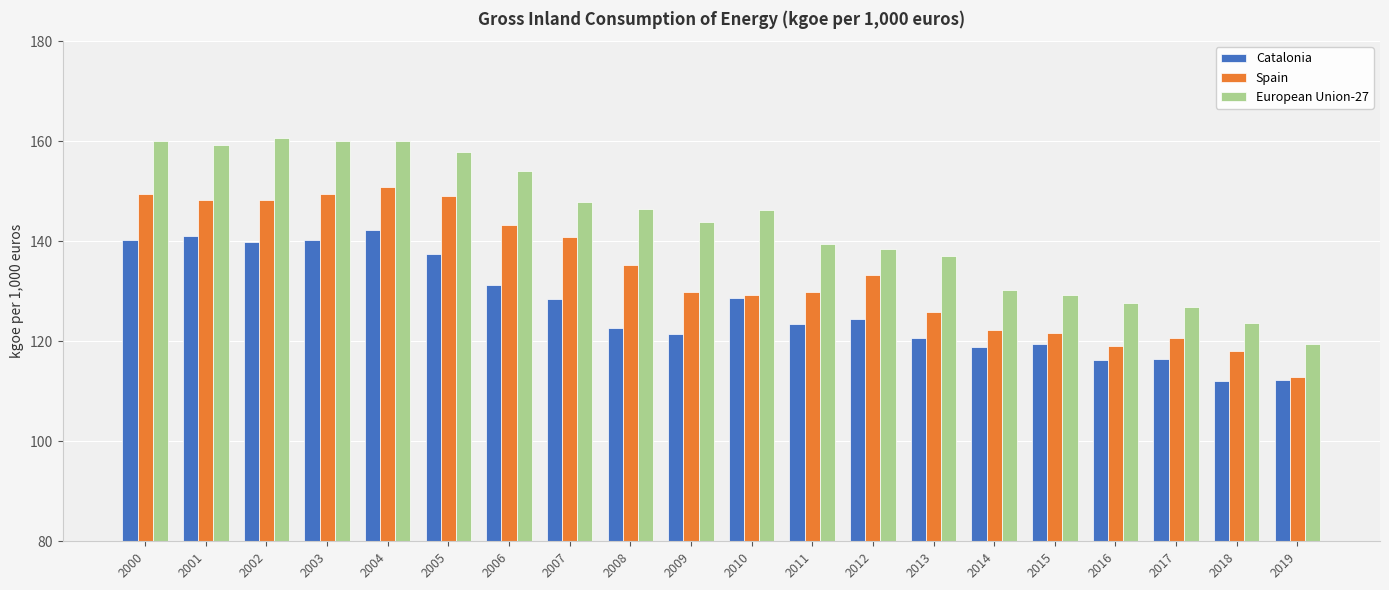

What is the difference between the highest and lowest values at 2014?

11.5